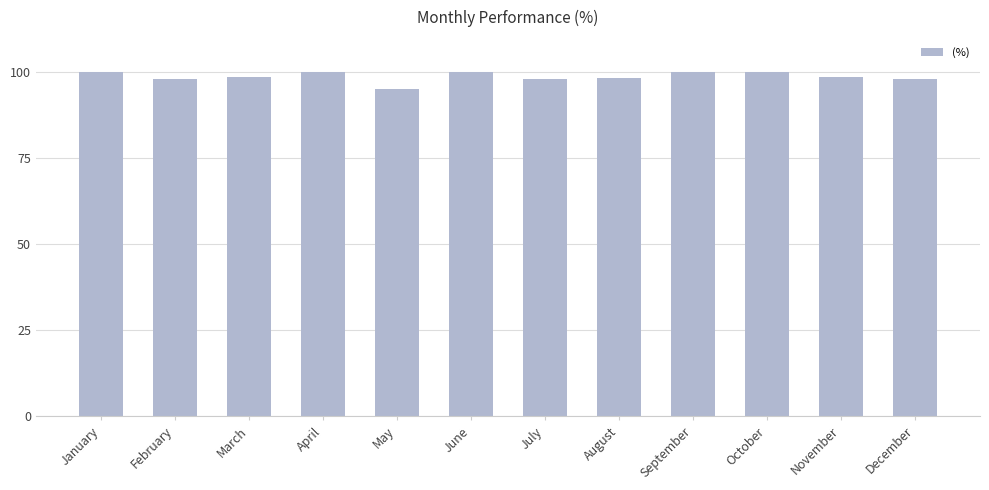

Read the value at February.

97.7